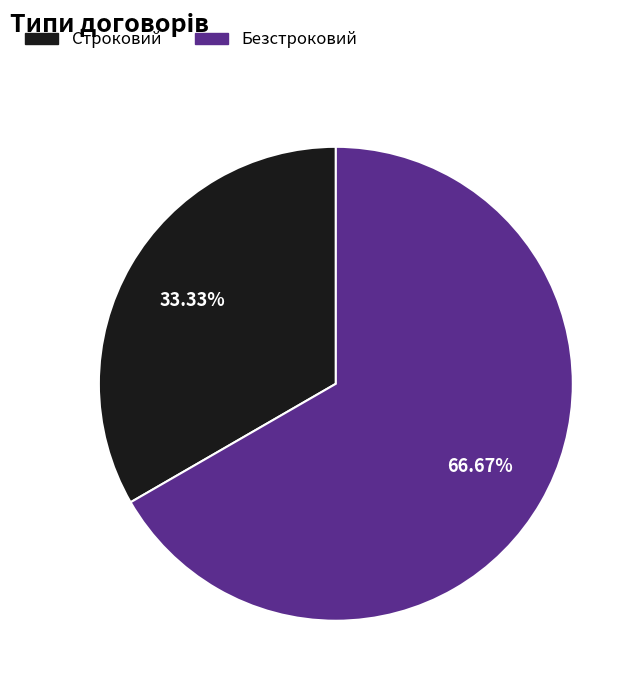

Between Строковий and Безстроковий, which is larger?

Безстроковий